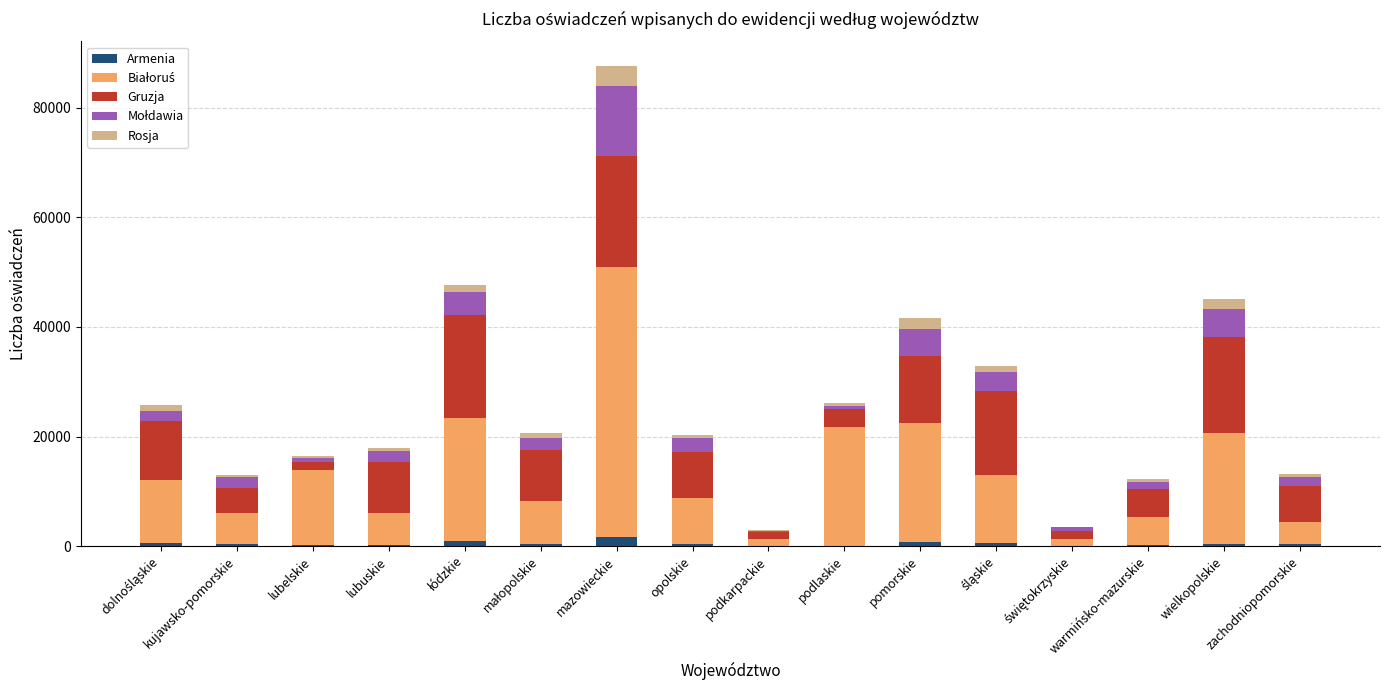

What is the sum of all Armenia values?

7253